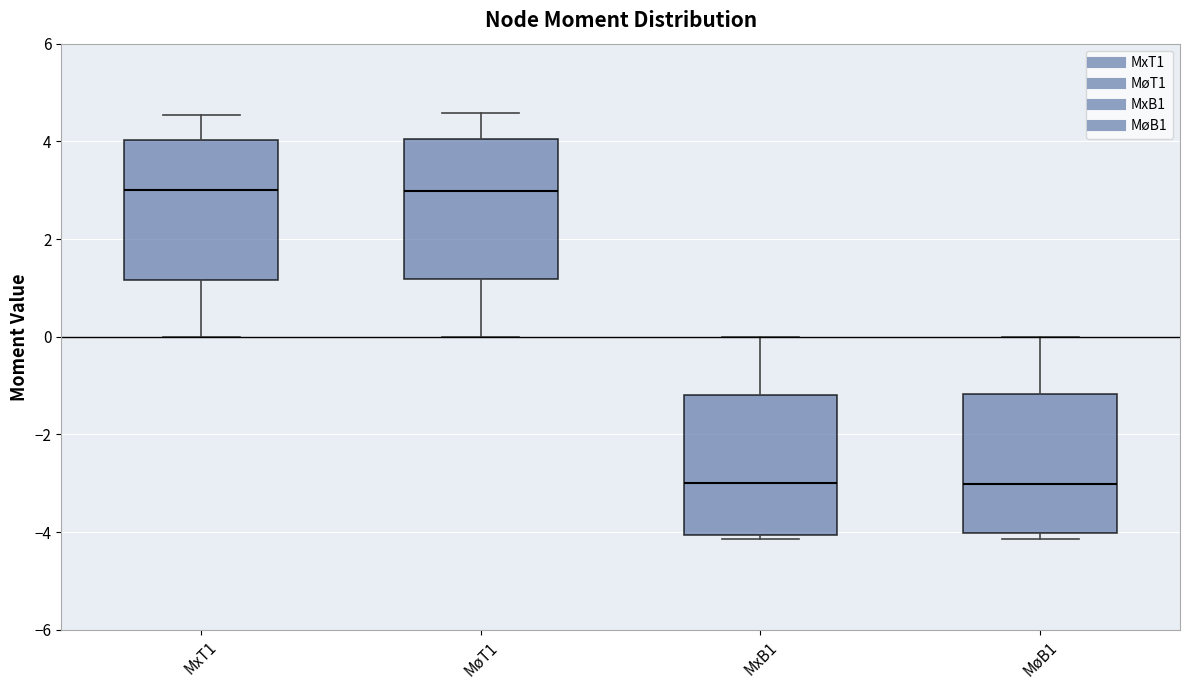

Reading left to right, transcribe this box plot: for each box, give where its median line is, the range the box spans, and where its two whiskers end, as read against the y-axis. The values are not printed on the chart, so give them approximately, as read against the axis.

MxT1: median 3.0, box 1.2 to 4.0, whiskers 0.0 to 4.6
MøT1: median 3.0, box 1.2 to 4.0, whiskers 0.0 to 4.6
MxB1: median -3.0, box -4.0 to -1.2, whiskers -4.2 to 0.0
MøB1: median -3.0, box -4.0 to -1.2, whiskers -4.2 to 0.0